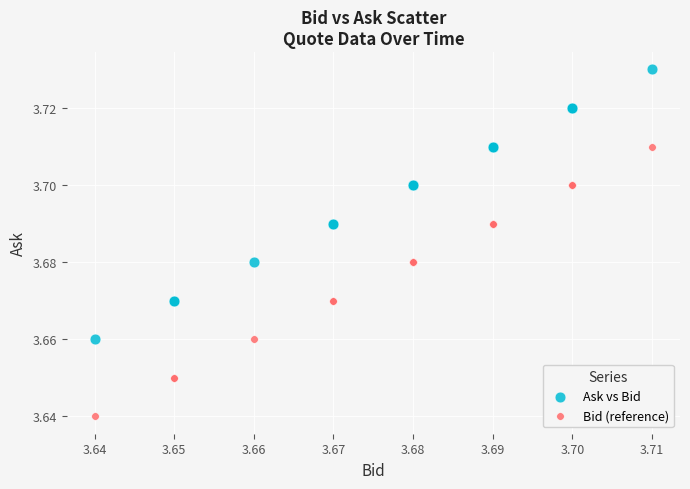

Which series reaches the minimum Y coordinate?

Bid (reference)